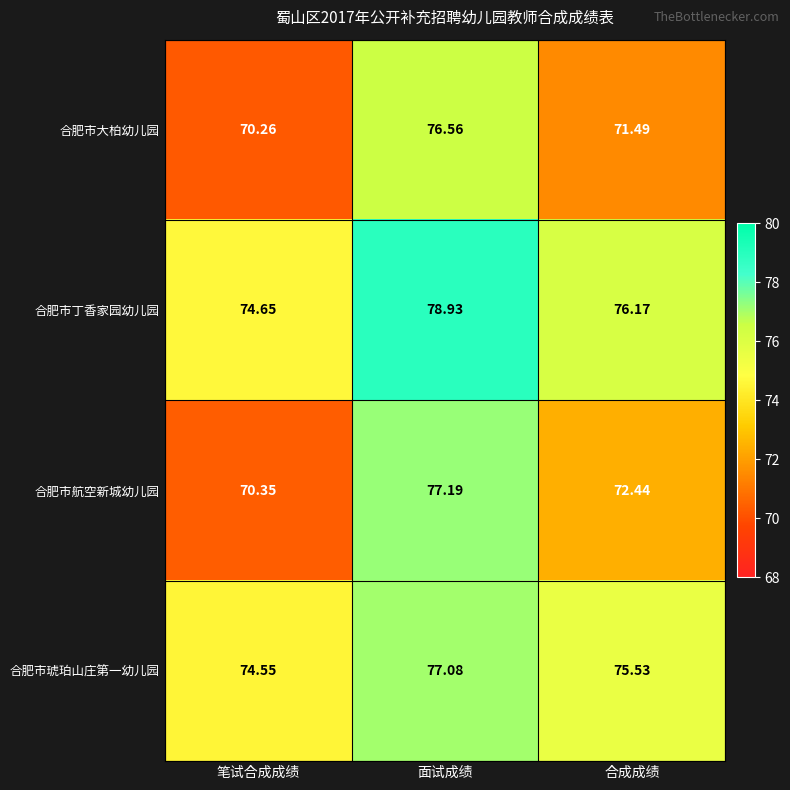

Which series has the largest total across all categories?

合肥市丁香家园幼儿园